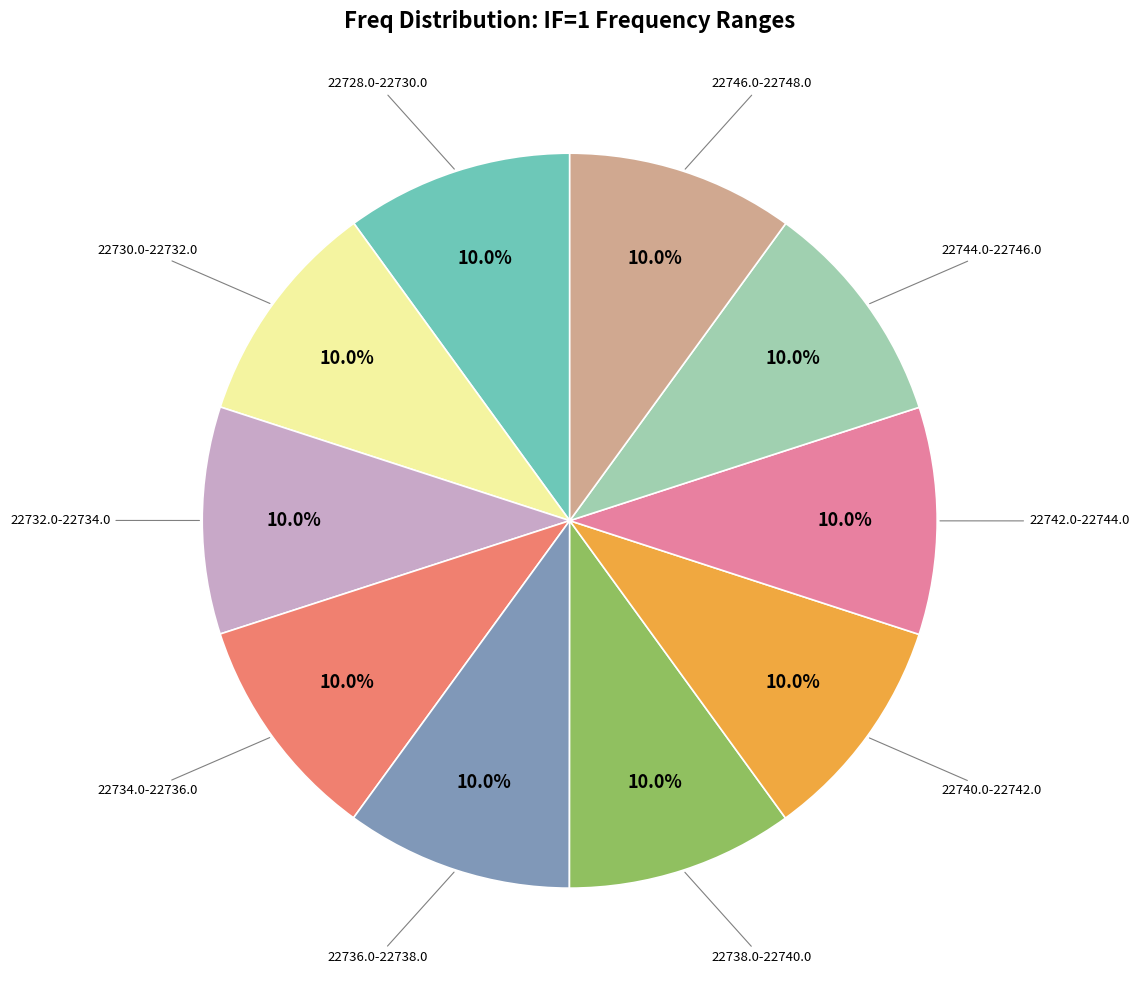

Is there any slice that represents more than half of the pie?

No